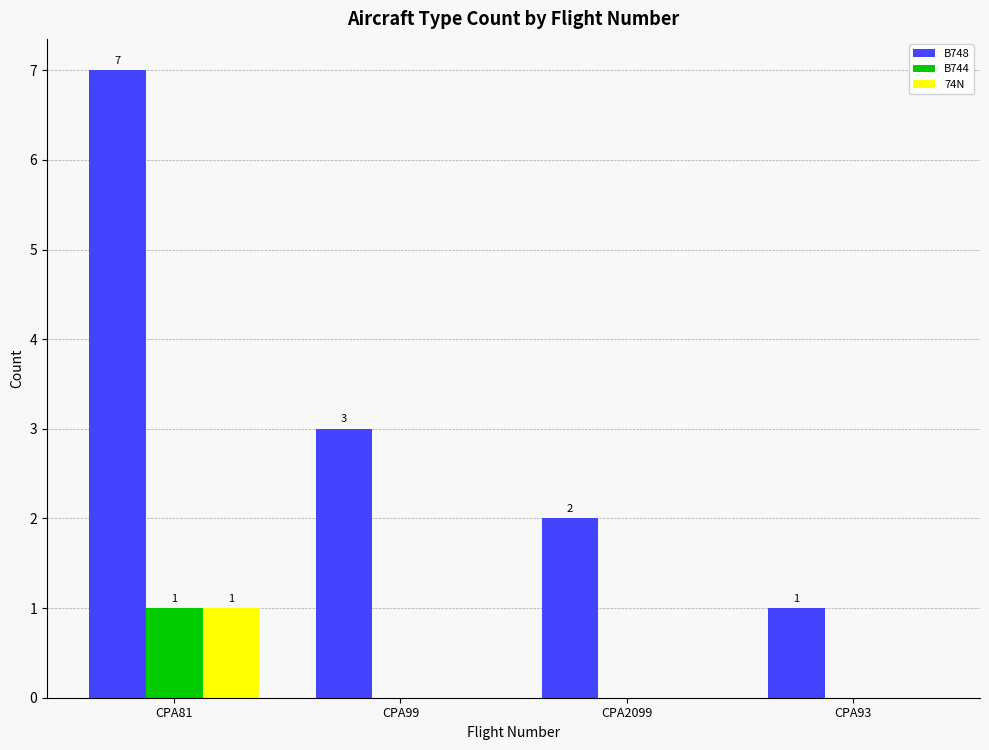

At which label does B744 reach its peak?

CPA81